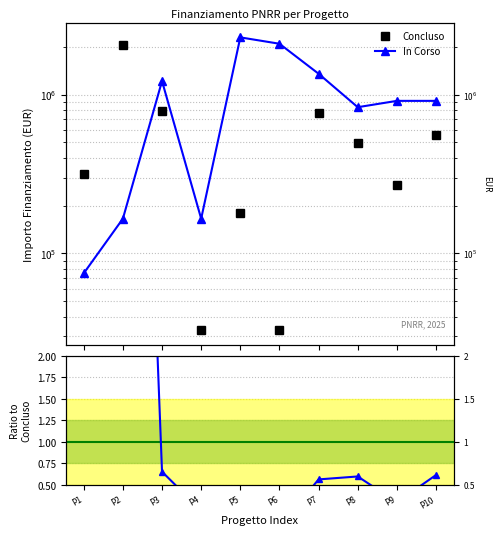

Reading right to left, transcribe all the data shown in this chart.

Concluso: 560429.4	270520.0	497328.3	761365.0	32928.8	179585.6	32928.8	794224.6	2053998.0	316152.0
In Corso: 914000.0	914000.0	833874.0	1354560.0	2092533.7	2295164.0	165553.7	1218141.0	165553.7	75000.0
In Corso / Concluso: 0.6	0.3	0.6	0.6	0.0	0.1	0.2	0.7	12.4	4.2